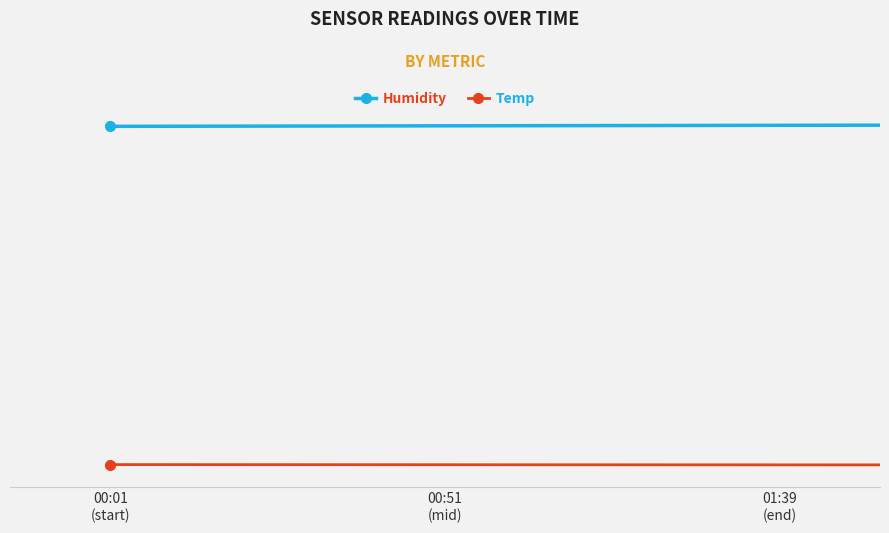

What are all the series names shown in the legend?

Humidity, Temp